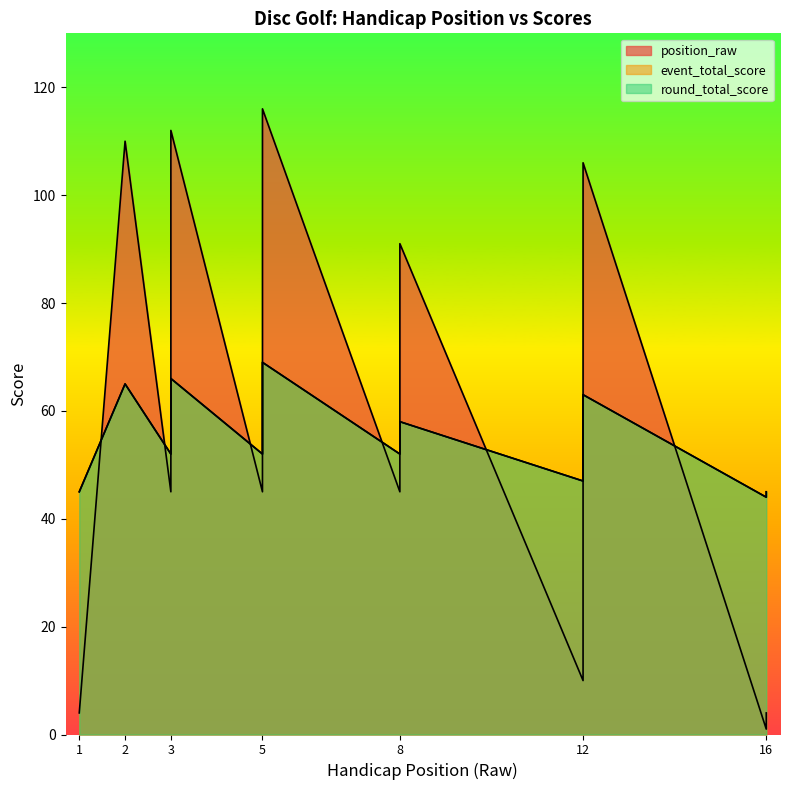

How many lines are shown in the chart?

3